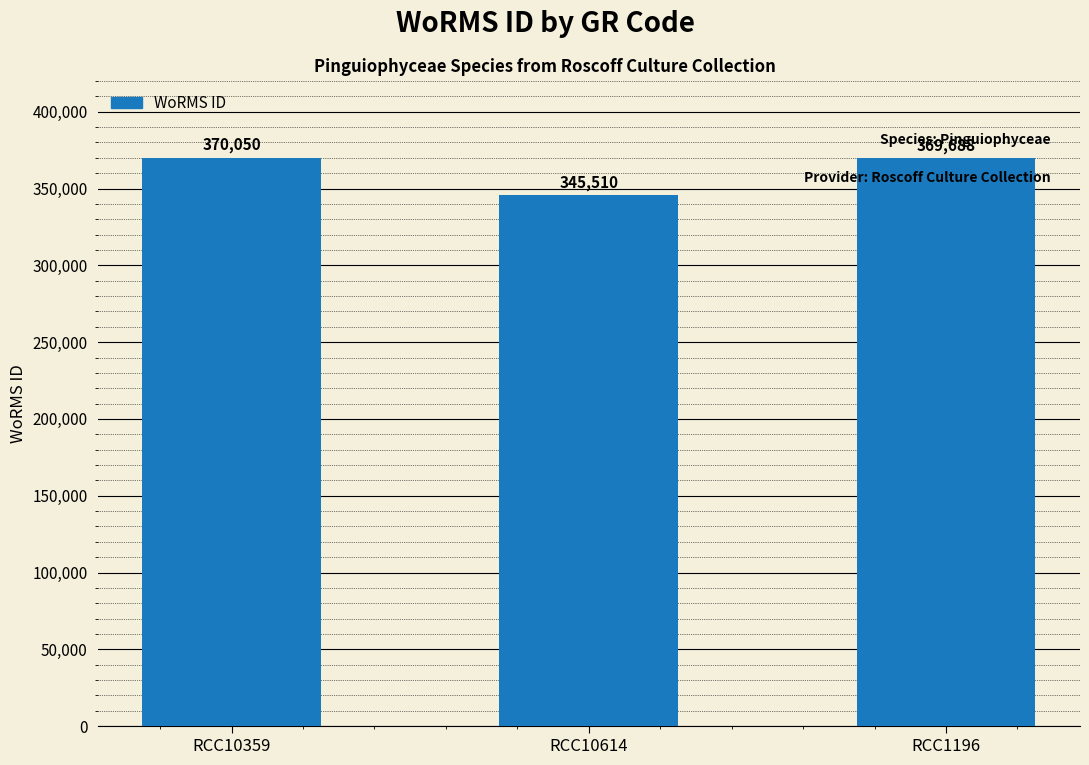

Which category has the lowest value across all series?

RCC10614